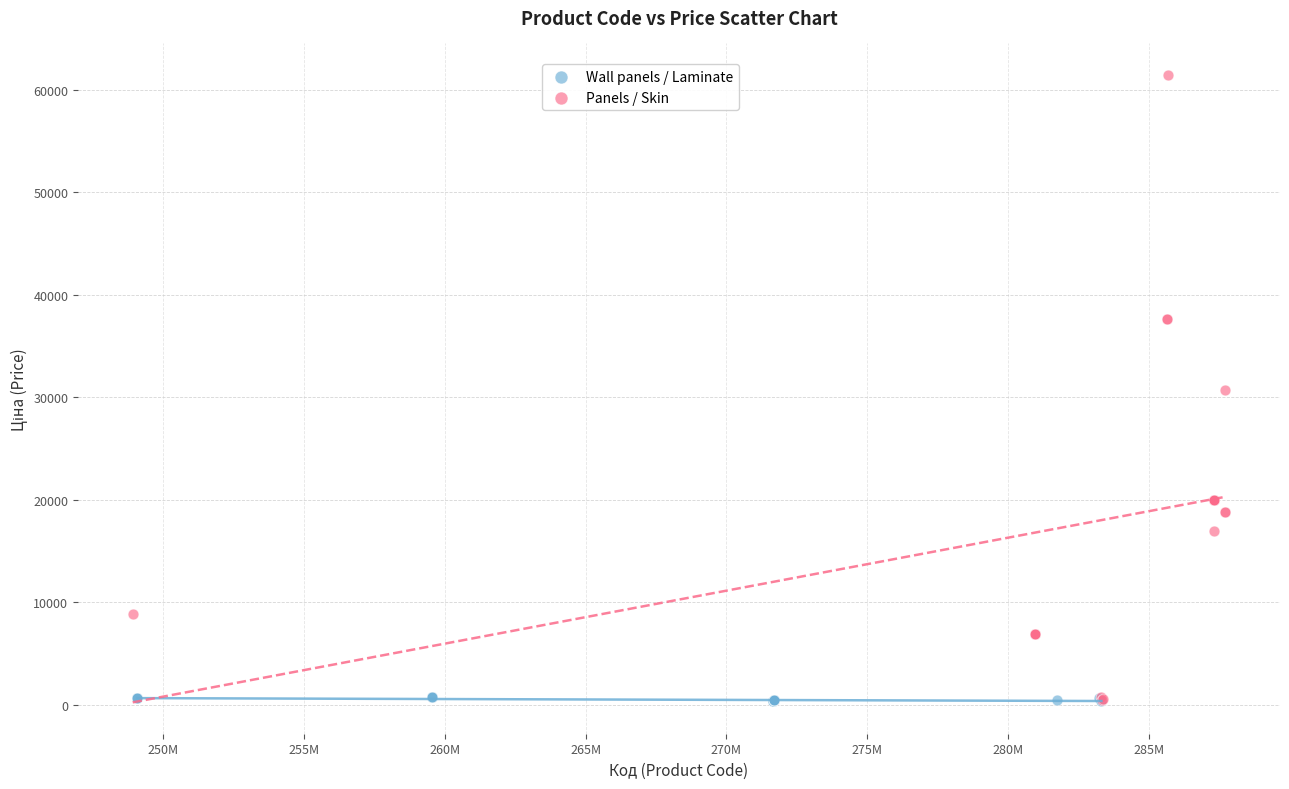

Which series has the largest Y range (max minus min)?

Panels / Skin